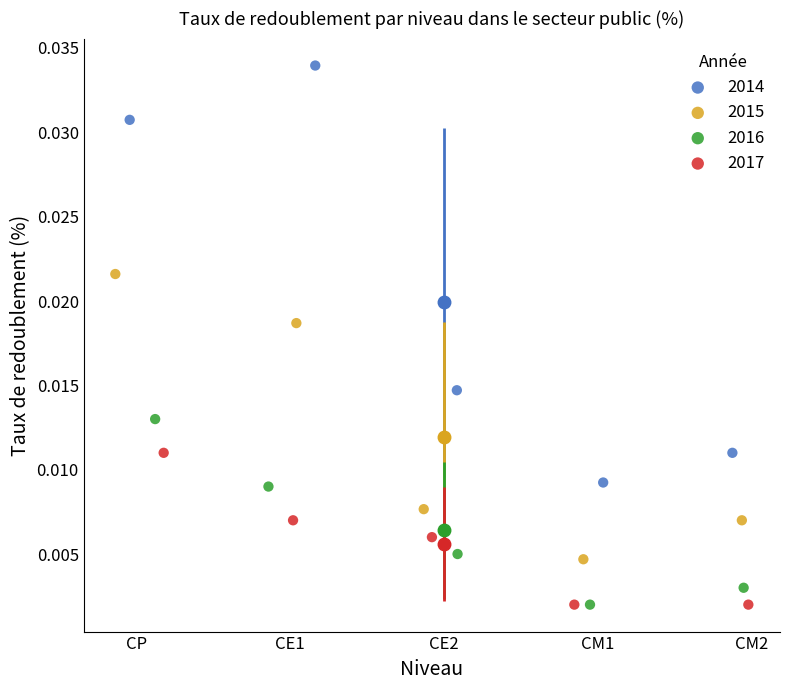

Which series contains the highest Y value?

2014